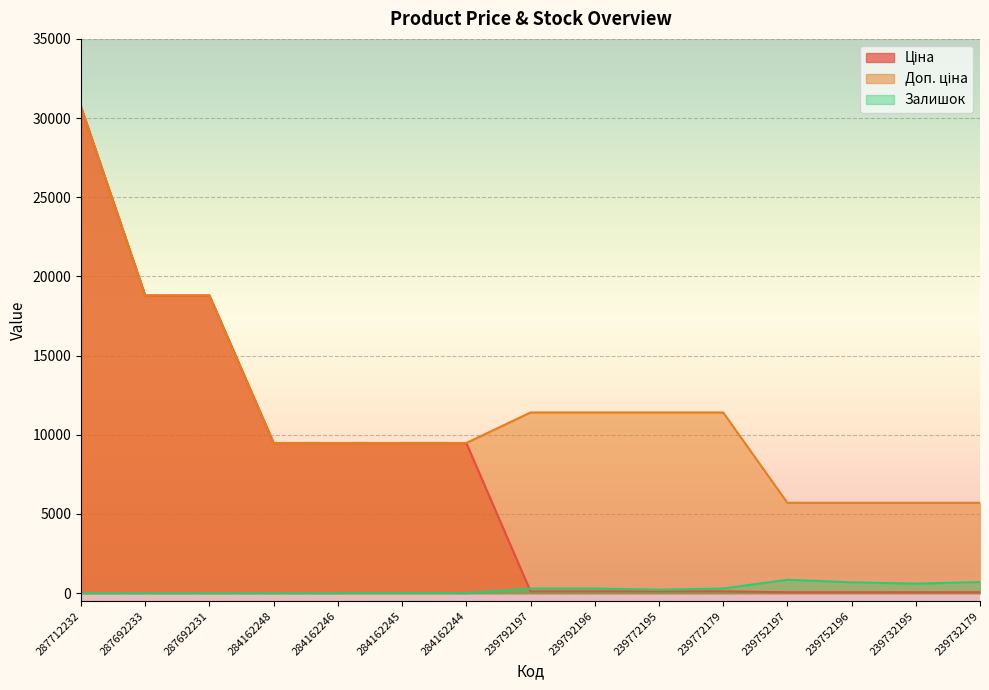

After their last crossing, which series has the higher values: Ціна or Залишок?

Залишок